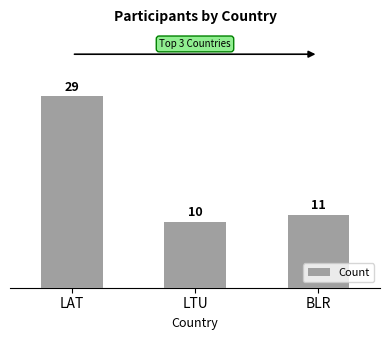

List the labels in order of value, smallest first.

LTU, BLR, LAT